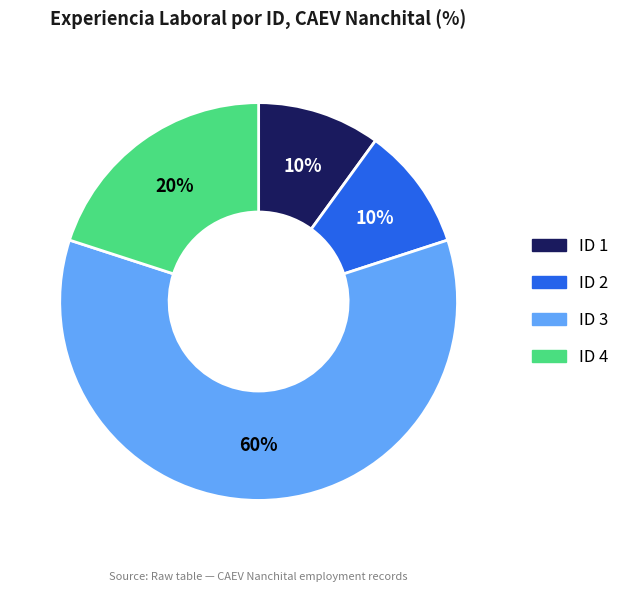

Is there a majority slice in this chart?

Yes